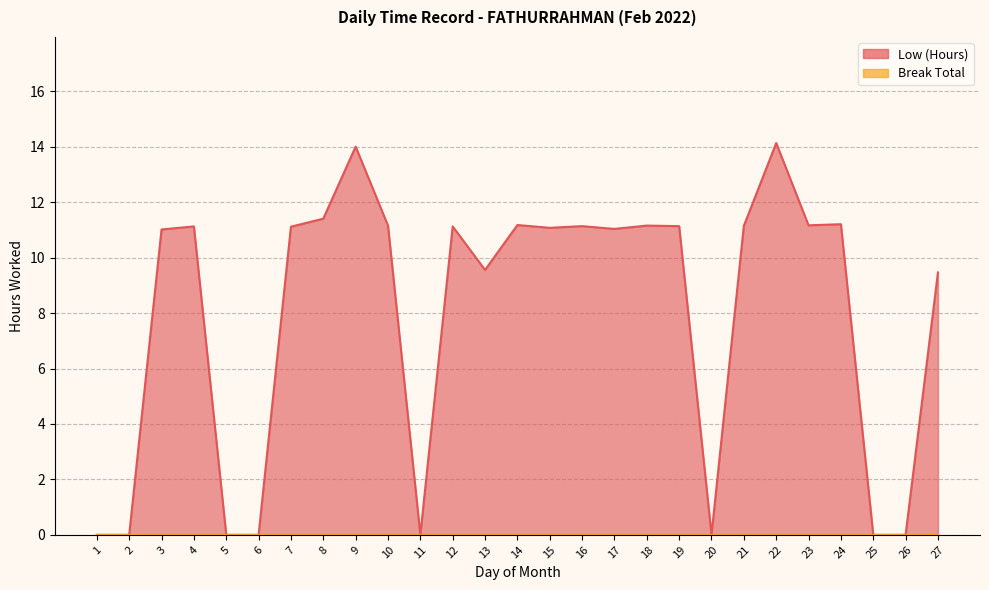

Which label corresponds to the smallest value in the chart?

1